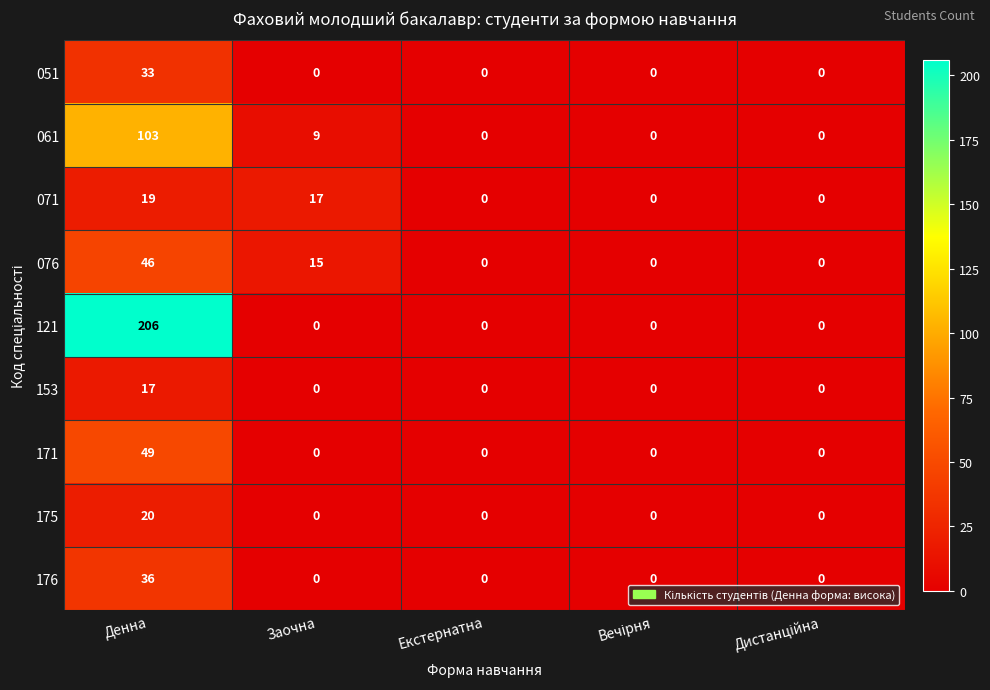

What is the average value of the 071 series?

7